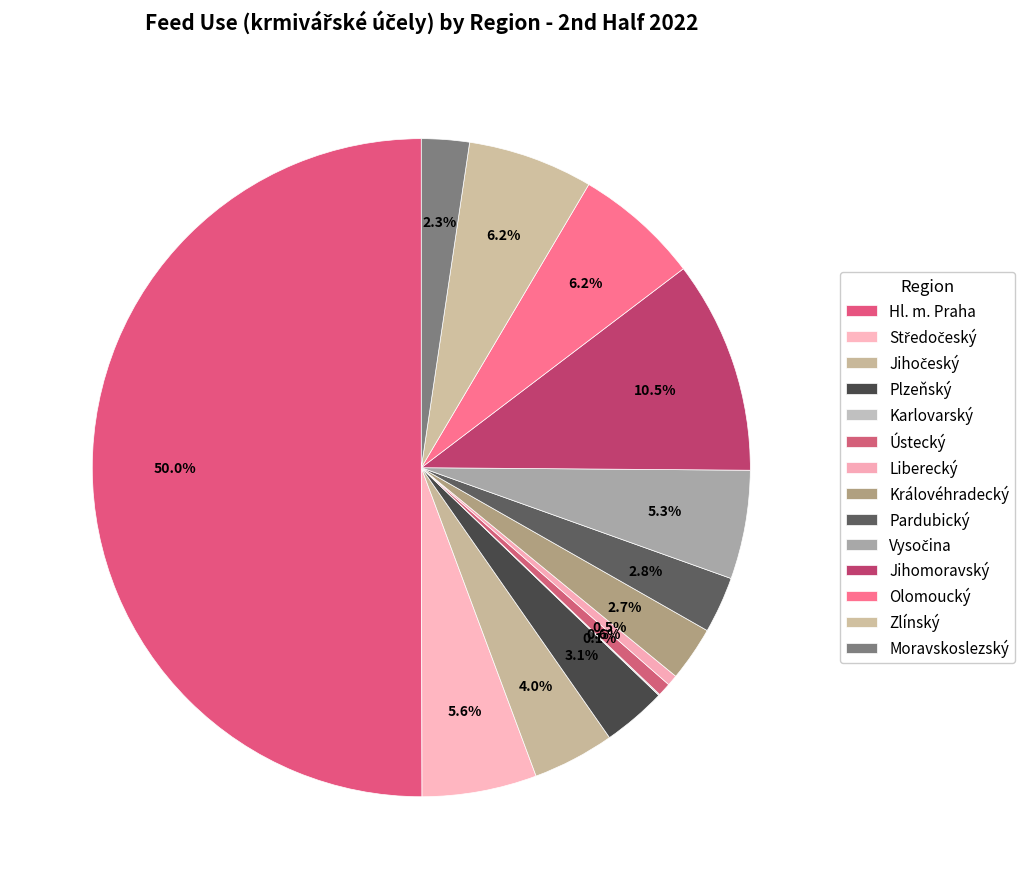

Is it true that Vysočina is 16% of the pie?

False